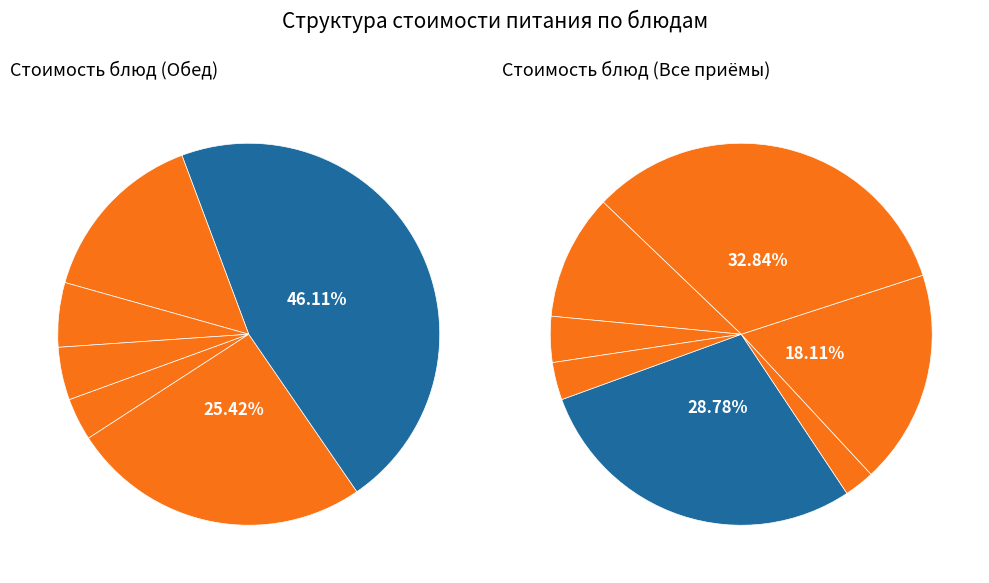

How many slices are in this pie chart?

7